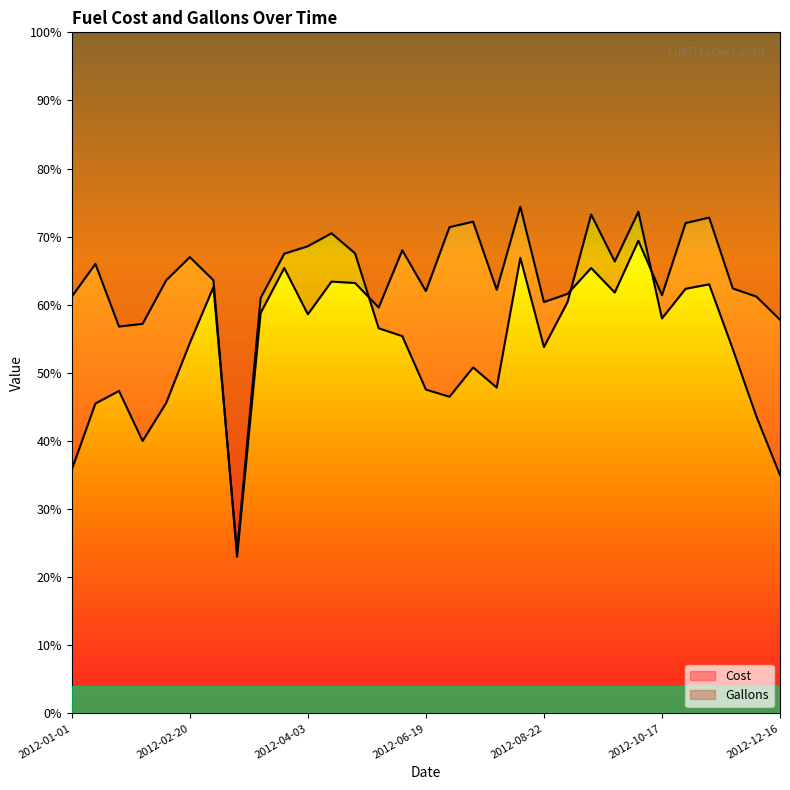

What is the difference between the highest and lowest values at 2012-03-21?

2.1